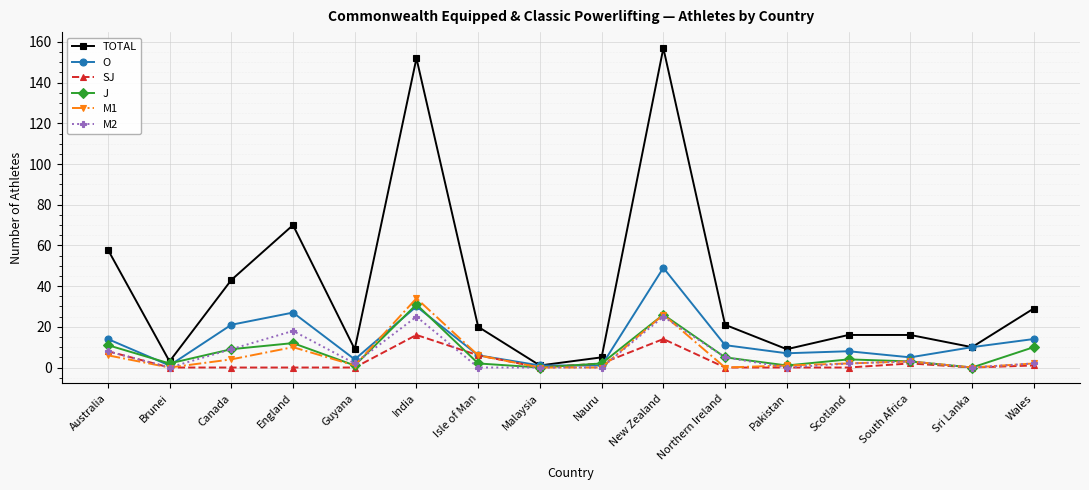

What is the label of the 4th point from the left?

England